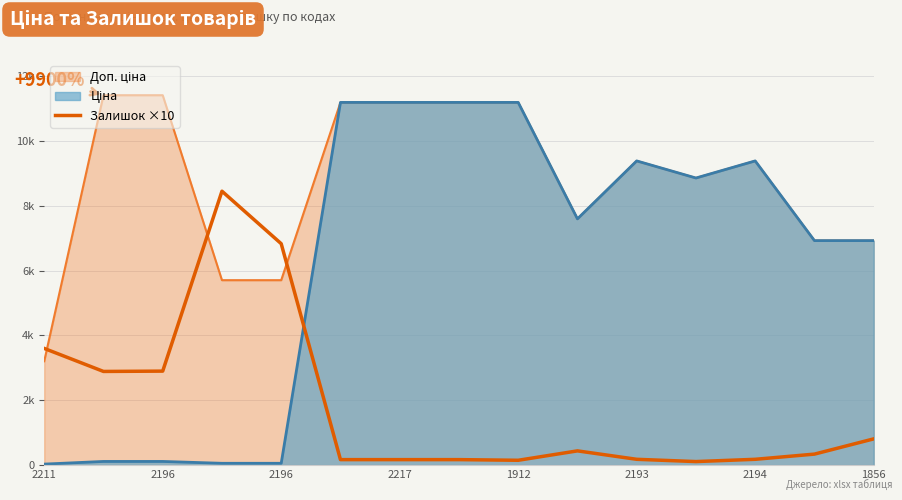

Between 11 and 2196, which is larger?

2196